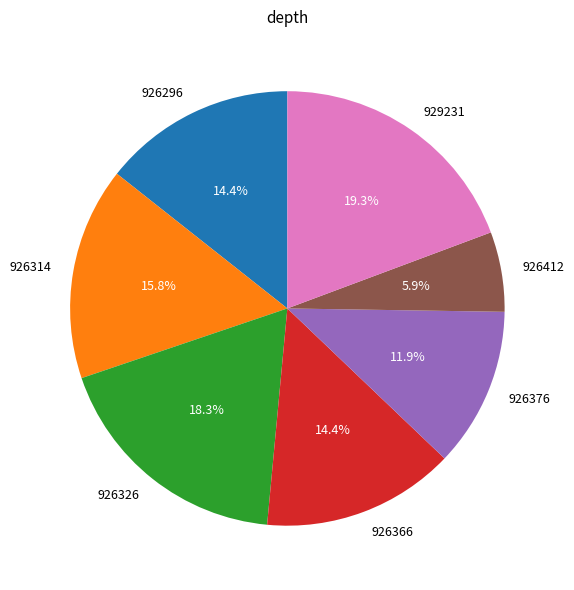

How many slices are in this pie chart?

7